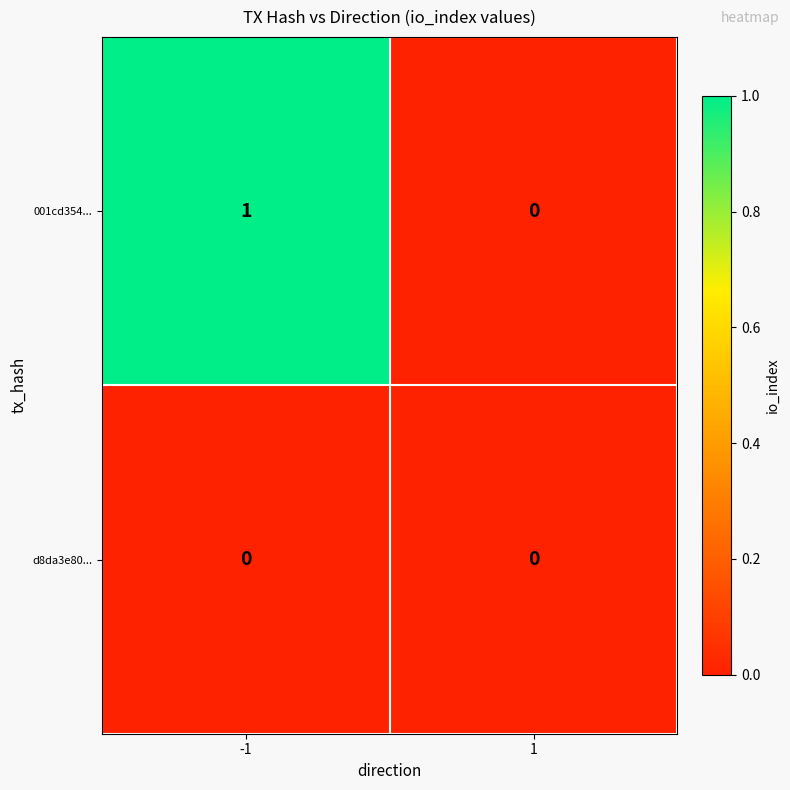

Which series changed the most between -1 and 1?

001cd354...